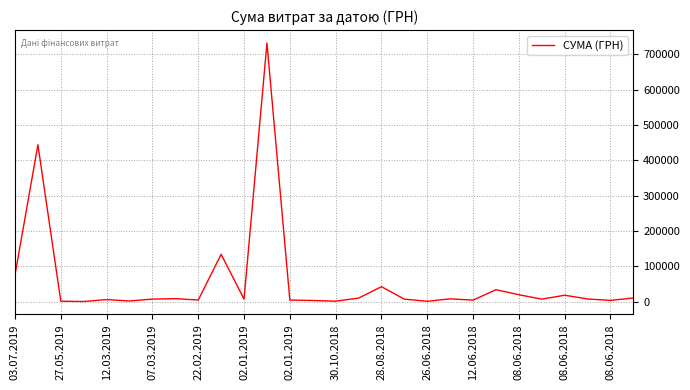

What is the greatest value displayed?

732445.7